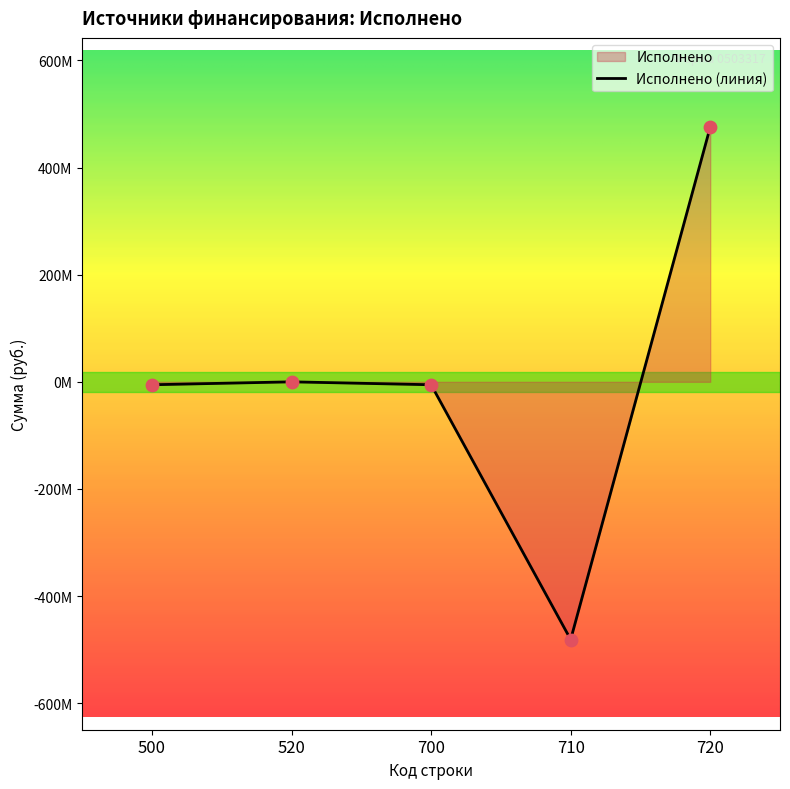

What is the change in value from 520 to 720?

+475567439.9